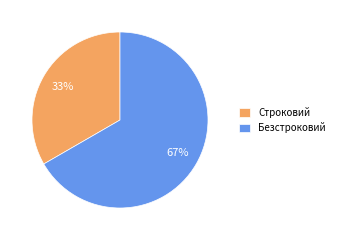

True or false: Безстроковий accounts for 67% of the total.

True